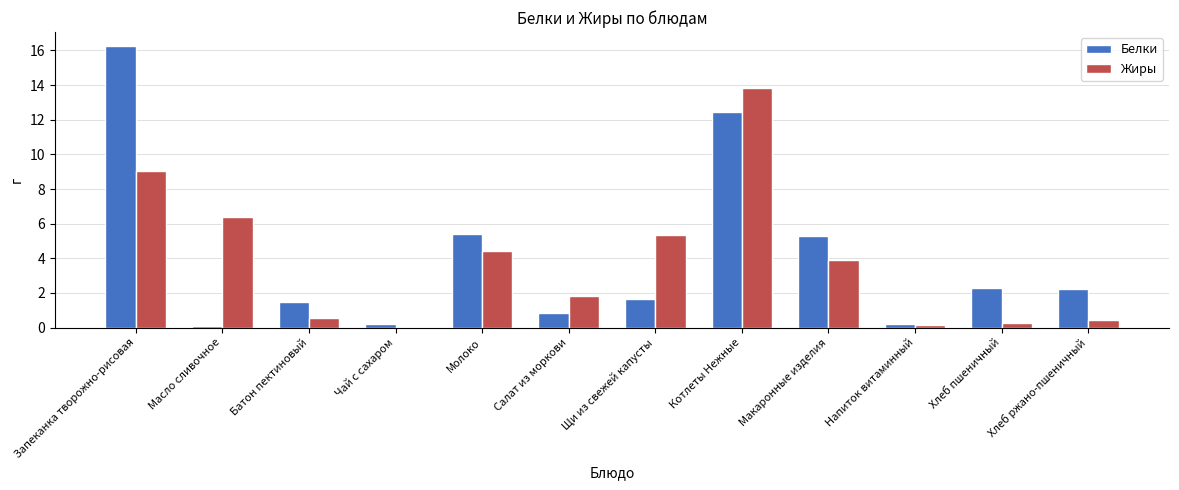

At which label does Белки reach its peak?

Запеканка творожно-рисовая